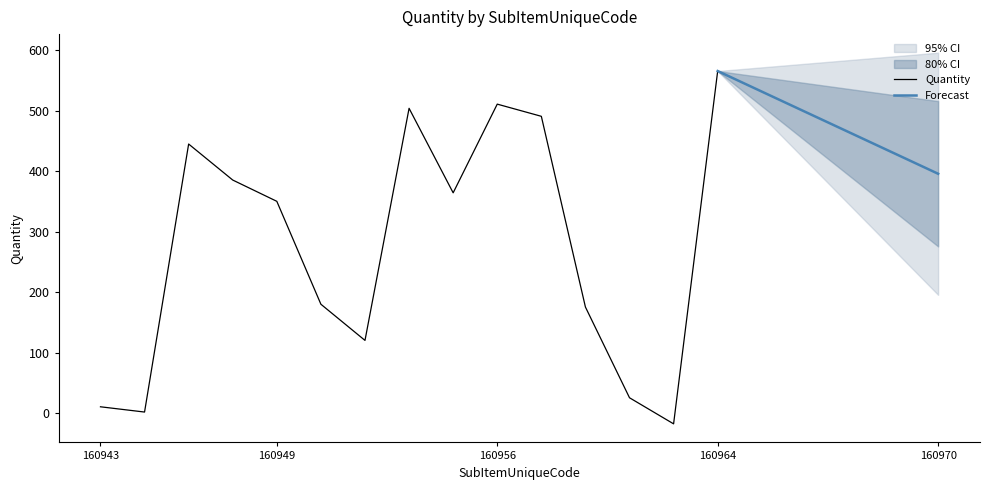

Which category has the highest value in the Quantity series?

160964